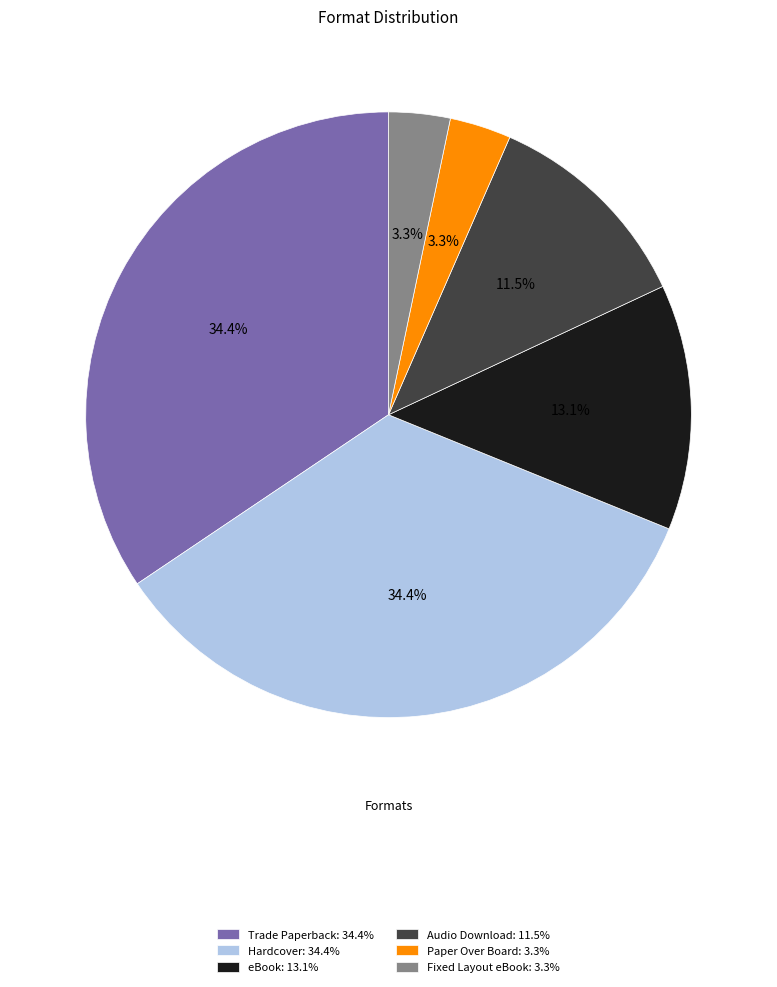

To the nearest percent, what percentage of the pie is Trade Paperback?

34%